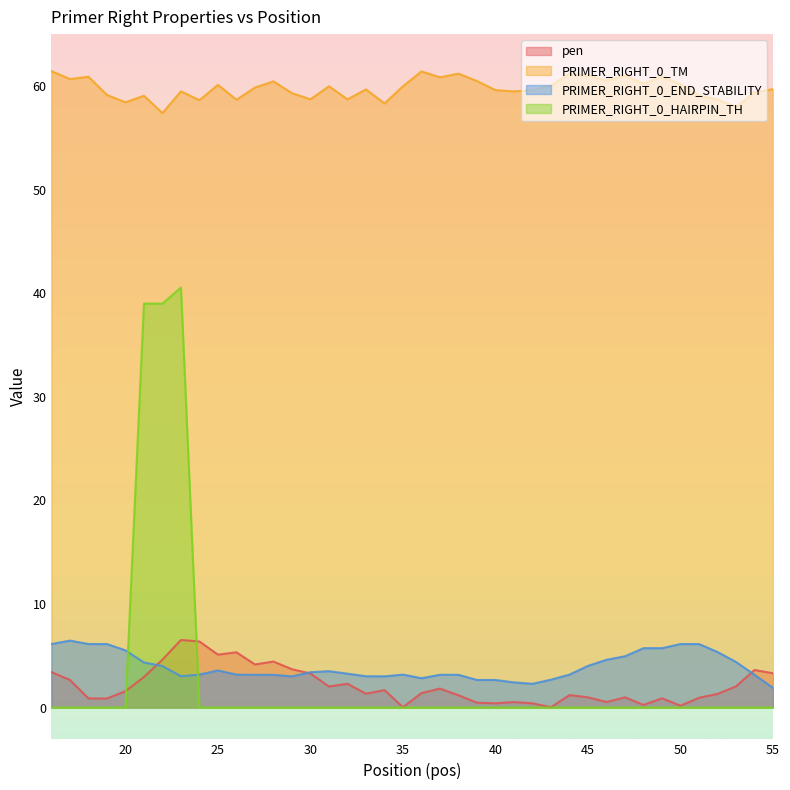

Rank the series by their maximum value, from highest to lowest.

PRIMER_RIGHT_0_TM, PRIMER_RIGHT_0_HAIRPIN_TH, pen, PRIMER_RIGHT_0_END_STABILITY